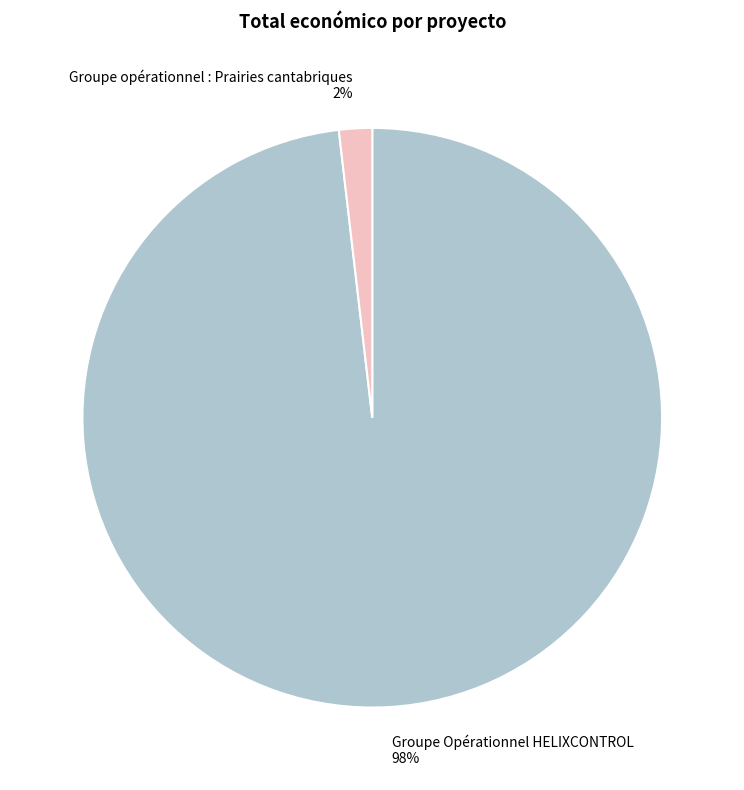

To the nearest percent, what is the average slice percentage?

50%